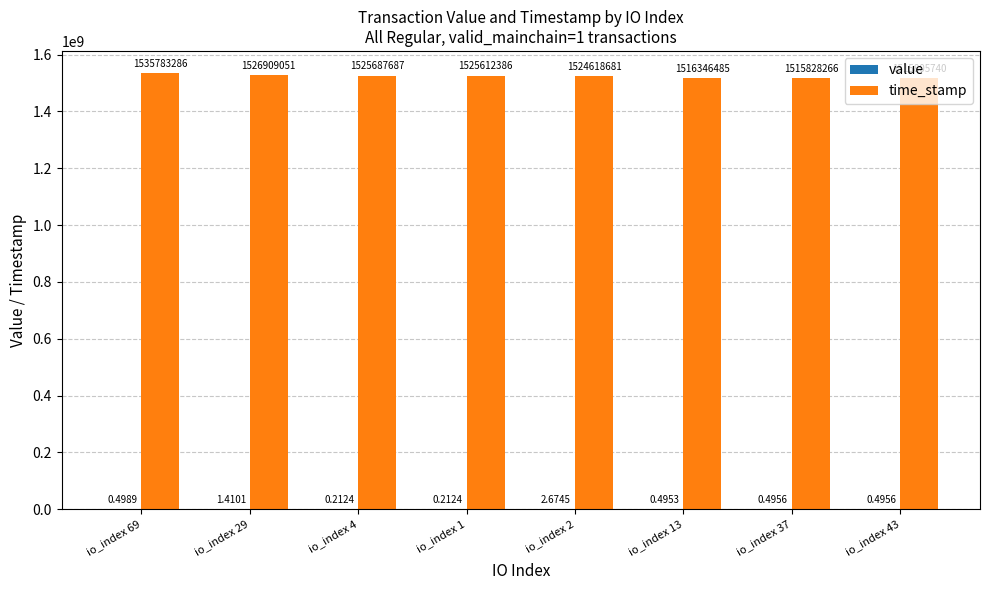

Between io_index 1 and io_index 13, which series saw the biggest shift?

time_stamp